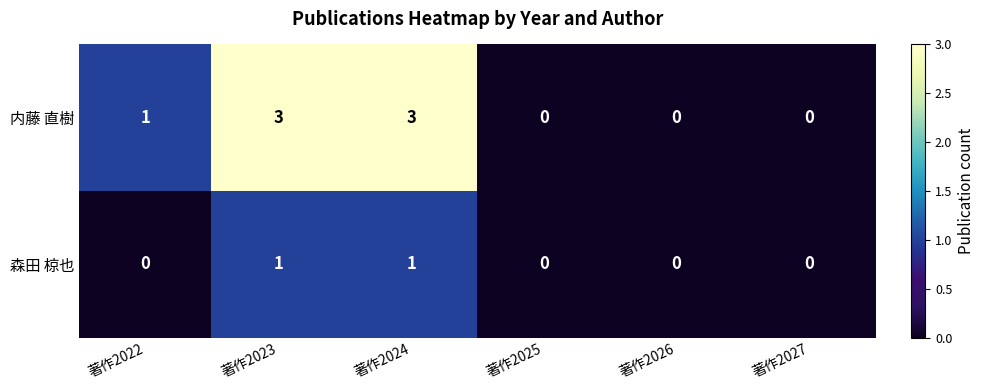

Reading left to right, what are all the values shown in this chart?

内藤 直樹: 著作2022=1	著作2023=3	著作2024=3	著作2025=0	著作2026=0	著作2027=0
森田 椋也: 著作2022=0	著作2023=1	著作2024=1	著作2025=0	著作2026=0	著作2027=0